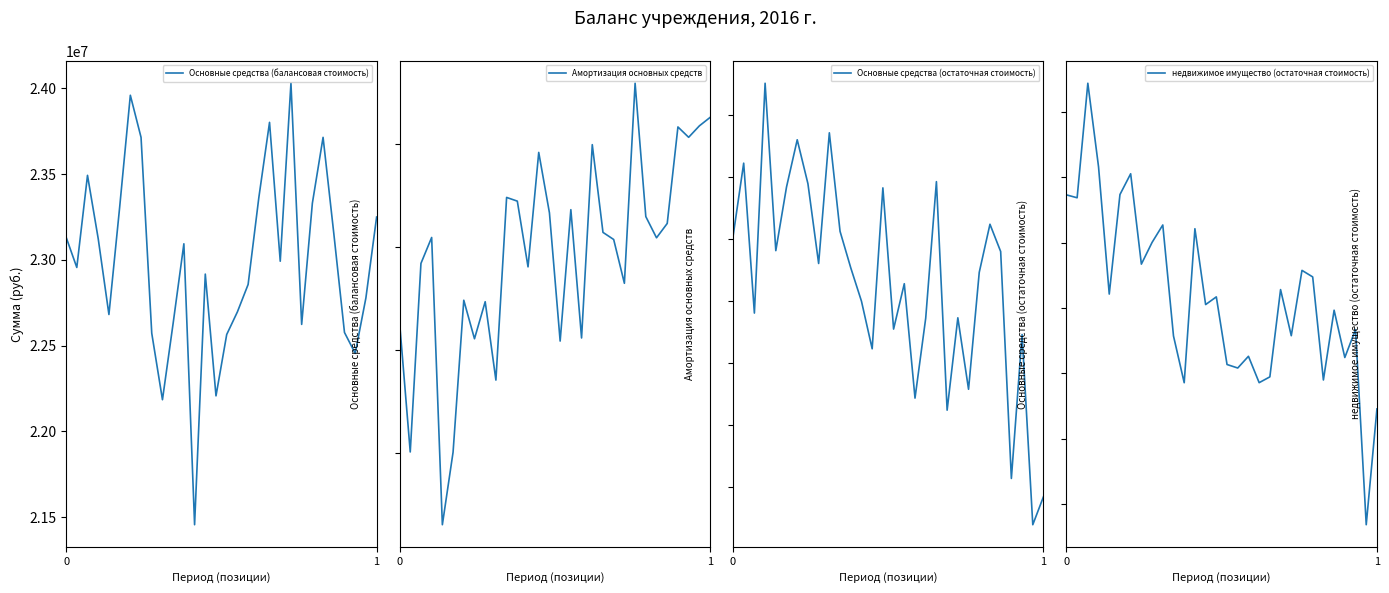

Does the chart display data point markers on the line(s)?

No